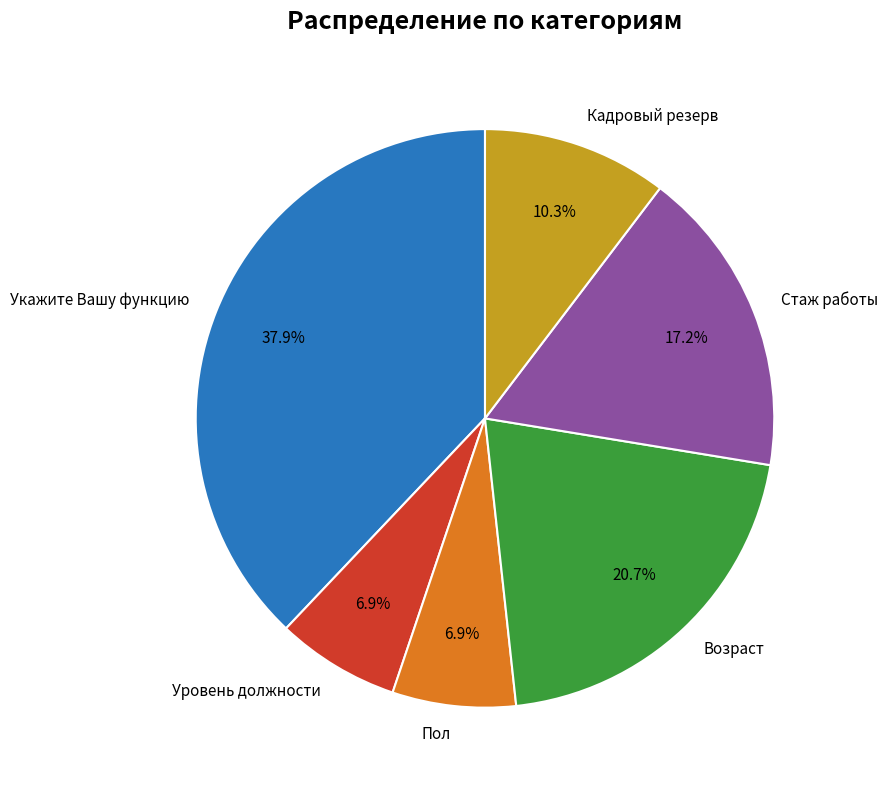

Which category has the biggest portion of the pie?

Укажите Вашу функцию